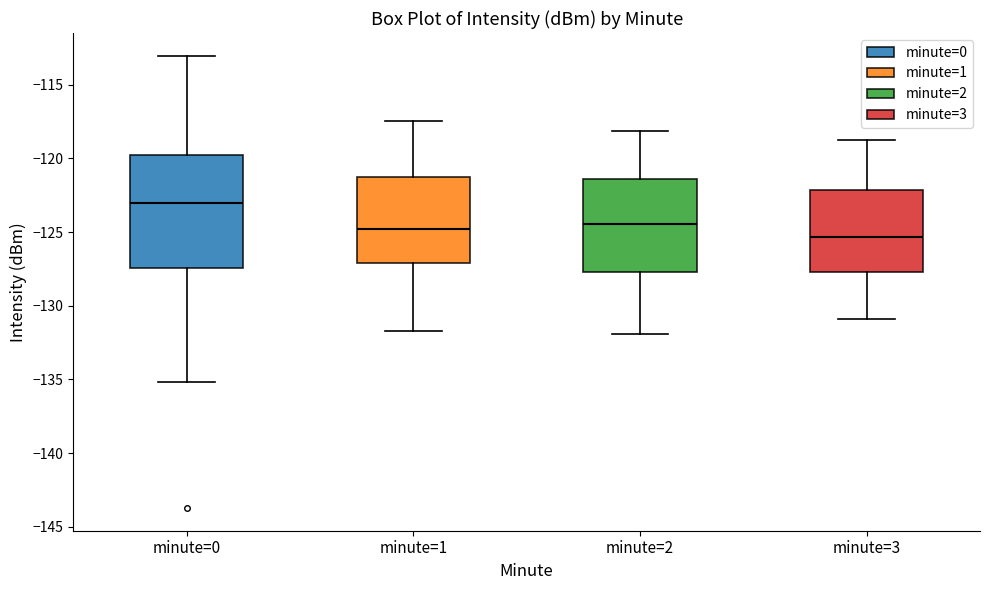

Reading left to right, read every box against the y-axis: the position of its median line, the range the box covers, and the ends of its whiskers. The values are not printed on the chart, so give them approximately, as read against the axis.

minute=0: median -123.0, box -127.5 to -119.5, whiskers -135.0 to -113.0
minute=1: median -125.0, box -127.0 to -121.5, whiskers -131.5 to -117.5
minute=2: median -124.5, box -127.5 to -121.5, whiskers -132.0 to -118.0
minute=3: median -125.5, box -127.5 to -122.0, whiskers -131.0 to -119.0